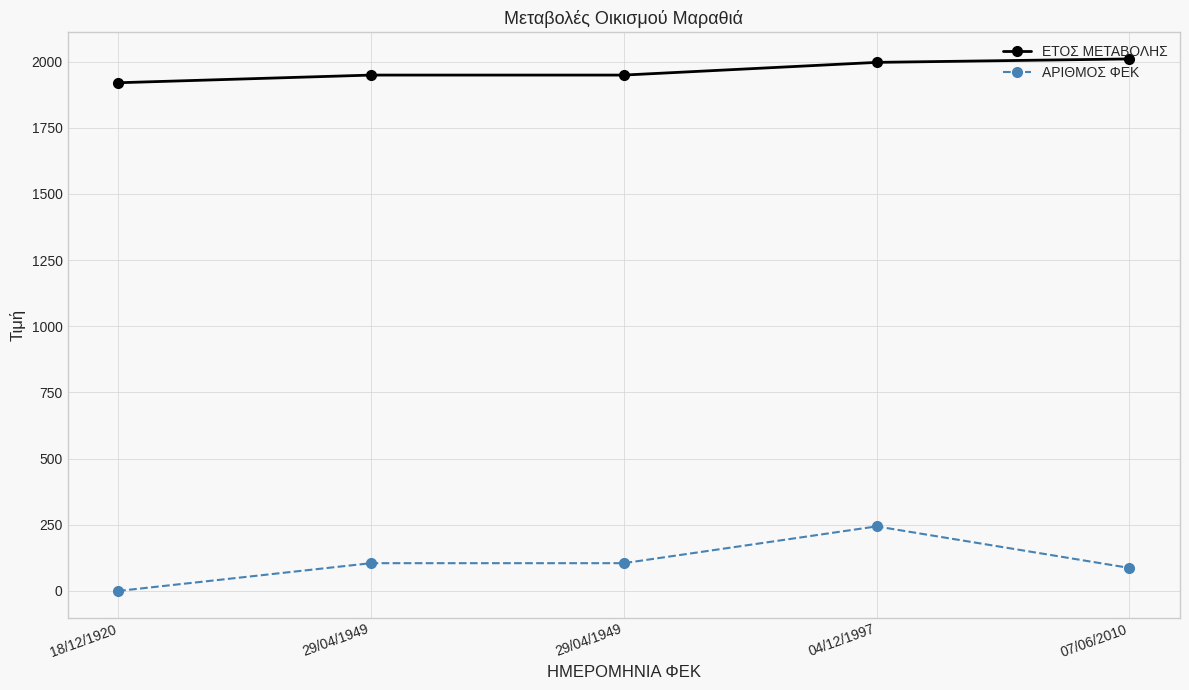

Reading left to right, extract all data points from this chart.

ΕΤΟΣ ΜΕΤΑΒΟΛΗΣ: 1920	1949	1949	1997	2010
ΑΡΙΘΜΟΣ ΦΕΚ: 0	105	105	244	87